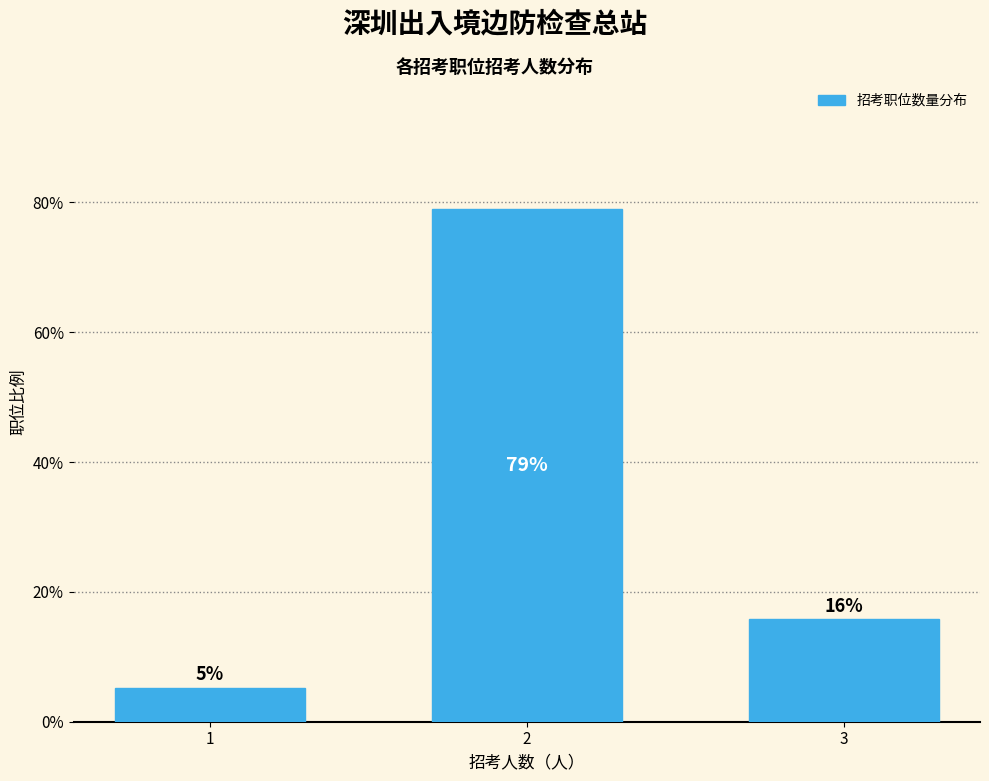

How many bars are there in total?

3